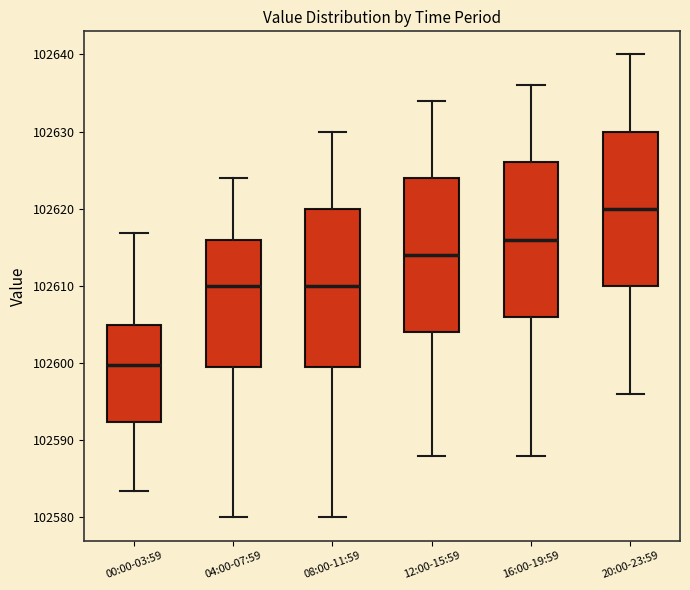

Reading left to right, read every box against the y-axis: the position of its median line, the range the box covers, and the ends of its whiskers. The values are not printed on the chart, so give them approximately, as read against the axis.

00:00-03:59: median 102600, box 102592 to 102605, whiskers 102583 to 102617
04:00-07:59: median 102610, box 102600 to 102616, whiskers 102580 to 102624
08:00-11:59: median 102610, box 102600 to 102620, whiskers 102580 to 102630
12:00-15:59: median 102614, box 102604 to 102624, whiskers 102588 to 102634
16:00-19:59: median 102616, box 102606 to 102626, whiskers 102588 to 102636
20:00-23:59: median 102620, box 102610 to 102630, whiskers 102596 to 102640